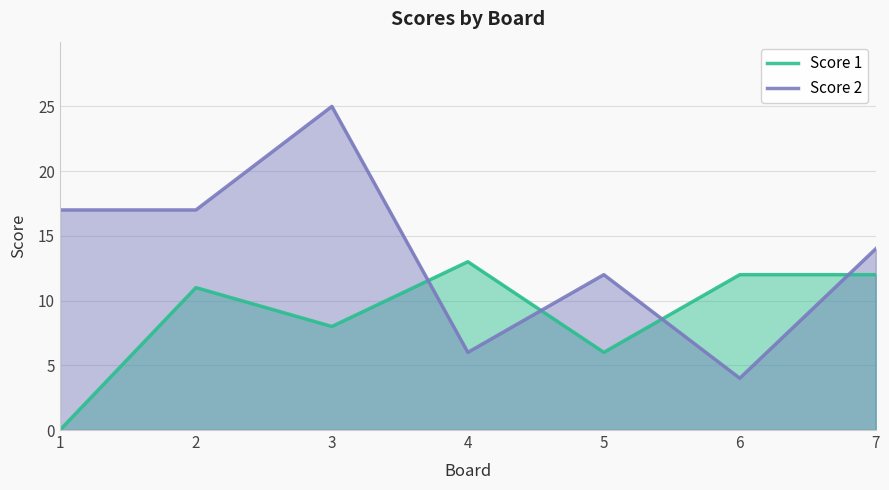

Is it true that Score 1 equals 21 at 4?

False